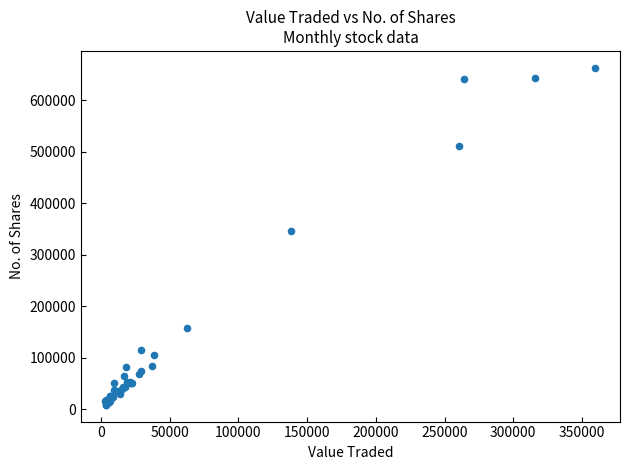

What Y value in the scatter plot is closest to 335798?

345049